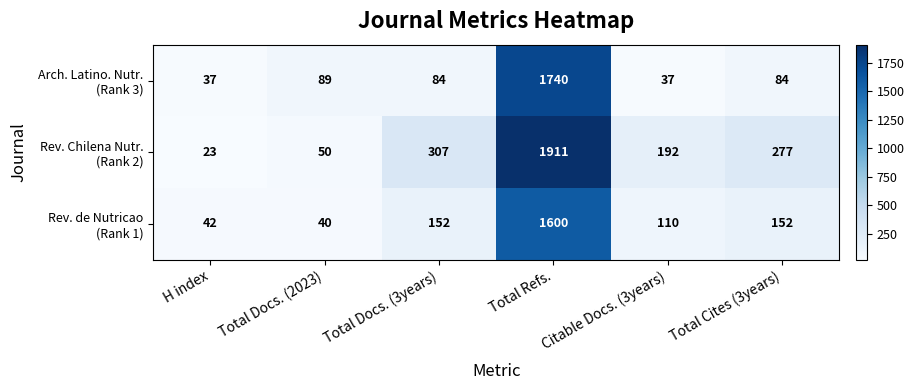

What is the total value across all series at Total Refs.?

5251